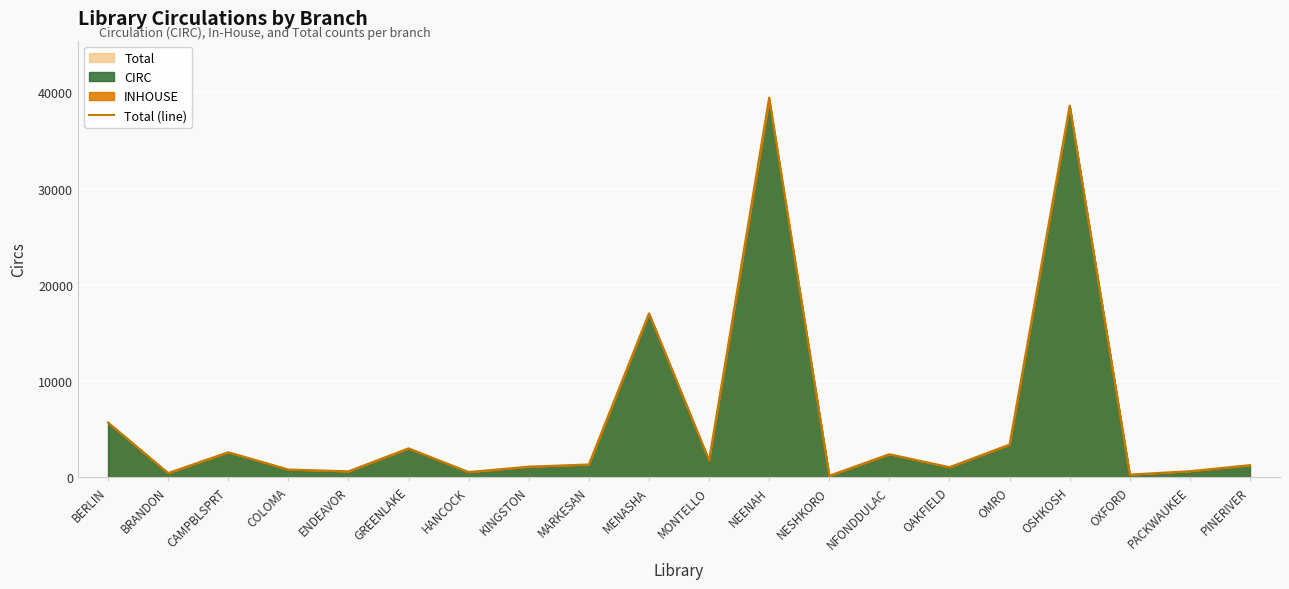

List the labels in order of value, largest first.

NEENAH, OSHKOSH, MENASHA, BERLIN, OMRO, GREENLAKE, CAMPBLSPRT, NFONDDULAC, MONTELLO, MARKESAN, PINERIVER, KINGSTON, OAKFIELD, COLOMA, PACKWAUKEE, ENDEAVOR, HANCOCK, BRANDON, OXFORD, NESHKORO